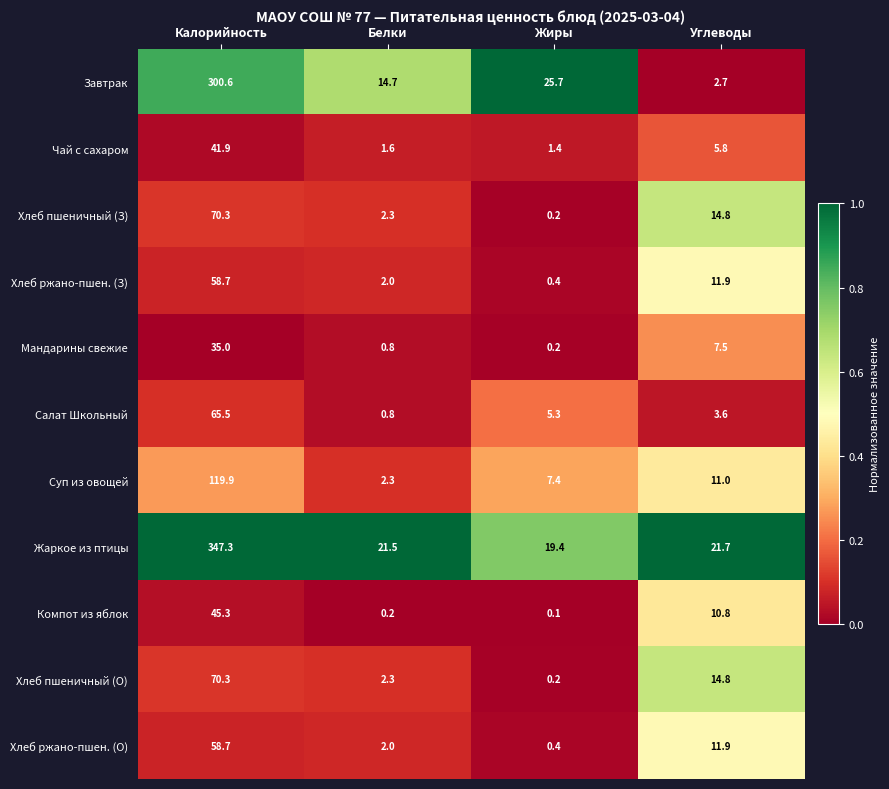

How many data points does each series have?

4